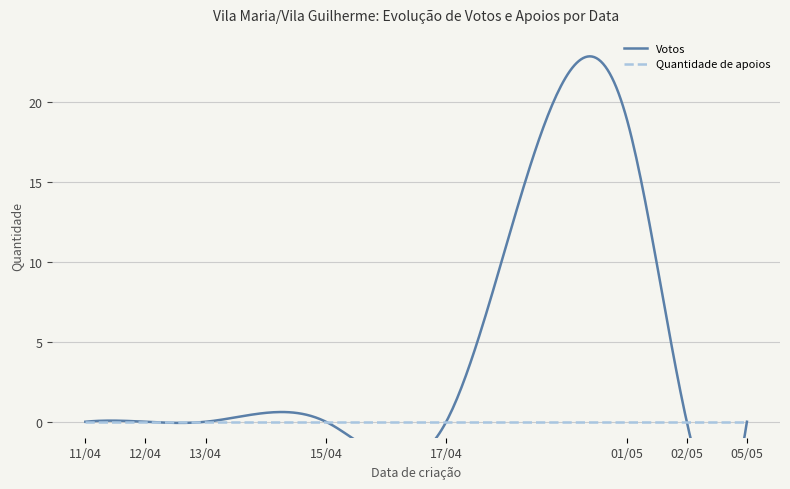

Between 15/04 and 17/04, which series saw the biggest shift?

Votos